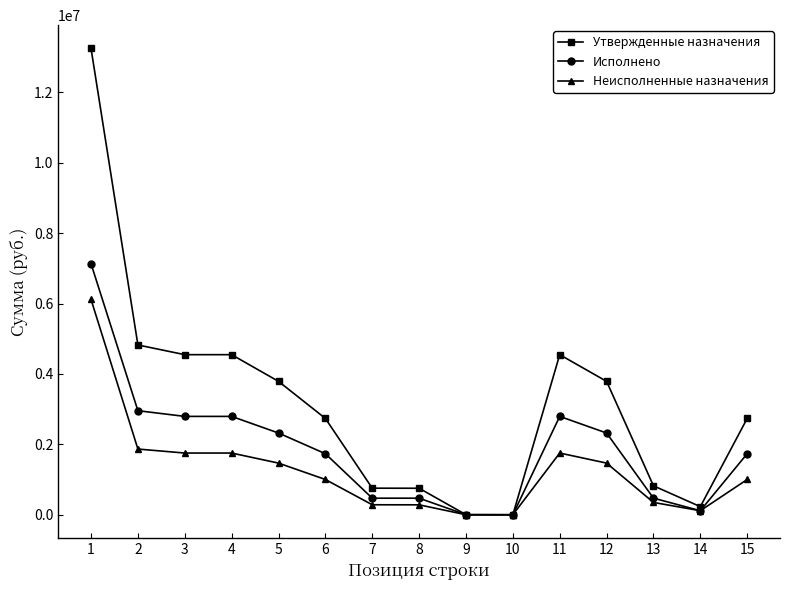

Which series has the widest spread of values?

Утвержденные назначения